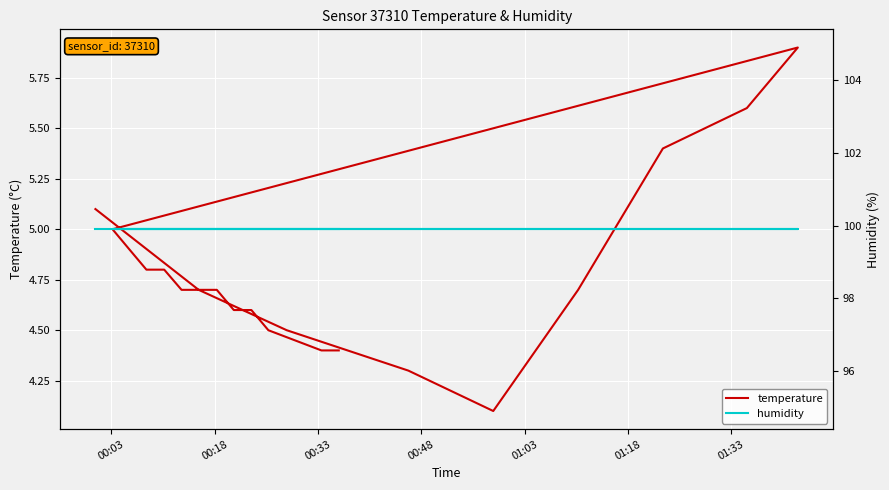

Reading left to right, what are all the values shown in this chart?

temperature: 5.1	4.7	4.5	4.3	4.1	4.7	5.4	5.6	5.9	5.0	4.9	4.8	4.8	4.7	4.7	4.6	4.6	4.5	4.4	4.4
humidity: 99.9	99.9	99.9	99.9	99.9	99.9	99.9	99.9	99.9	99.9	99.9	99.9	99.9	99.9	99.9	99.9	99.9	99.9	99.9	99.9